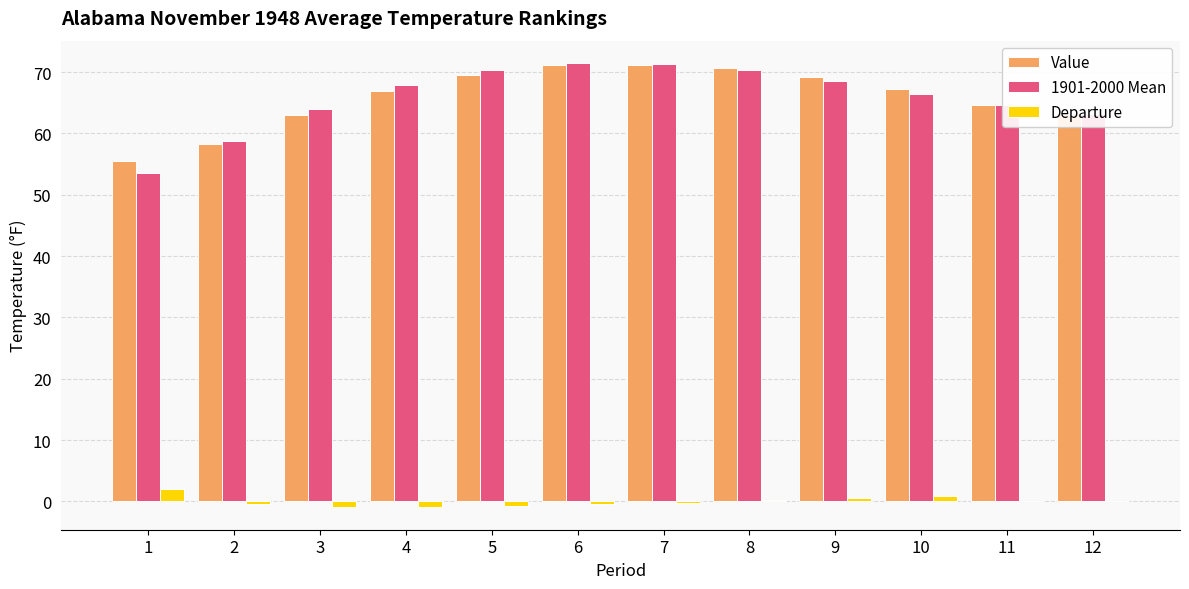

Is it true that Departure equals -0.3 at 7?

True